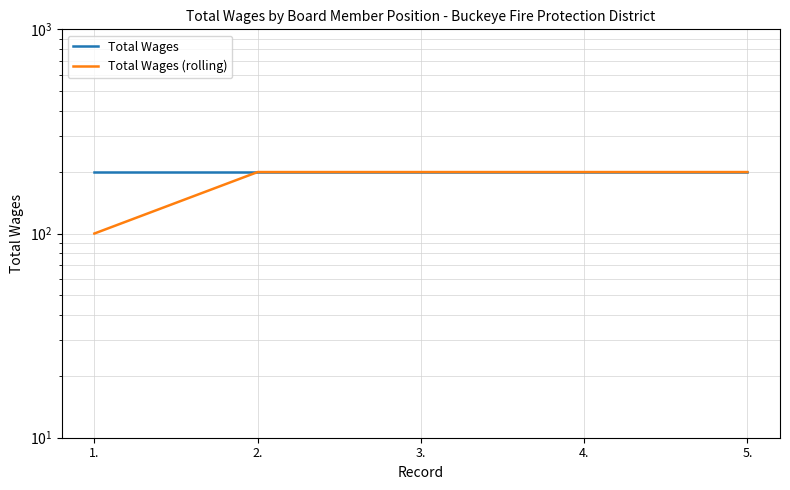

Reading left to right, extract all data points from this chart.

Total Wages: 200	200	200	200	200
Total Wages (rolling): 100	200	200	200	200